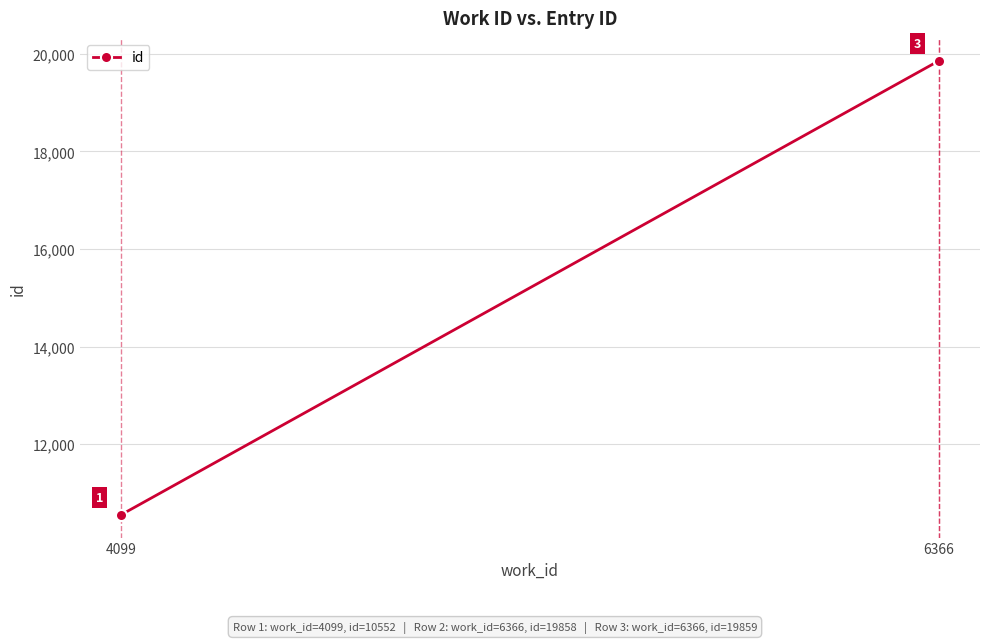

What position from the right is 2?

1